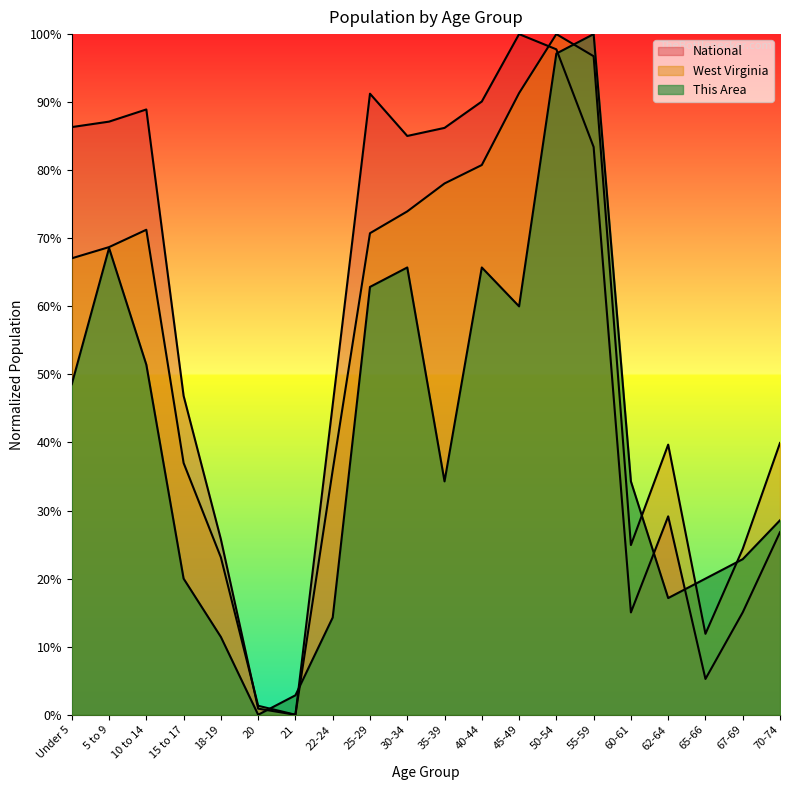

Which series has the largest range (max minus min)?

This Area